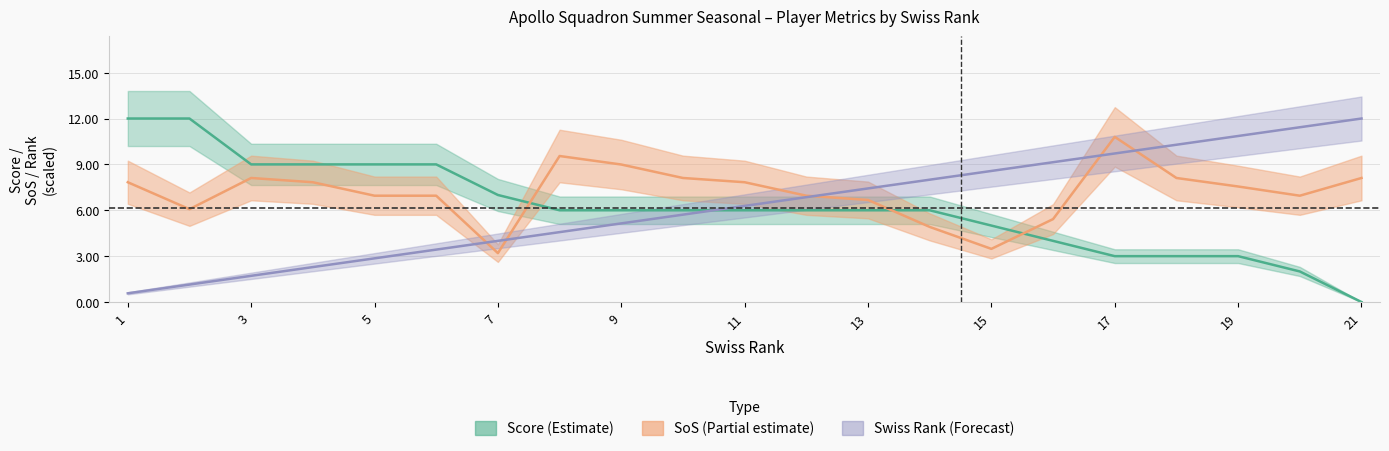

Which series ends up on top after the final intersection of Score (Estimate) and Swiss Rank (Forecast)?

Swiss Rank (Forecast)